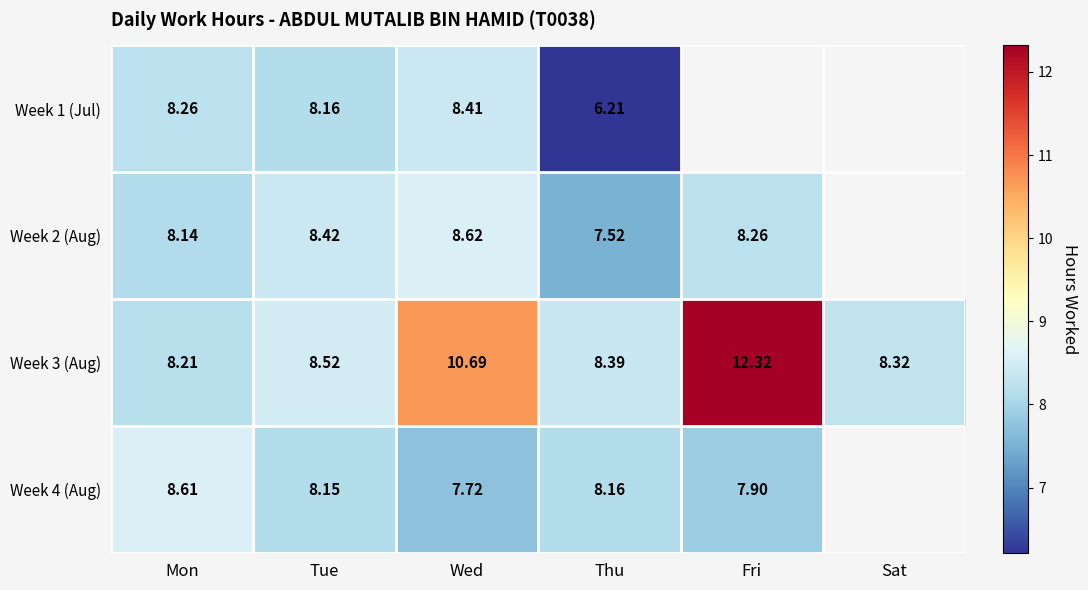

Is the value of Week 1 (Jul) at Wed greater than the value of Week 4 (Aug) at Fri?

Yes